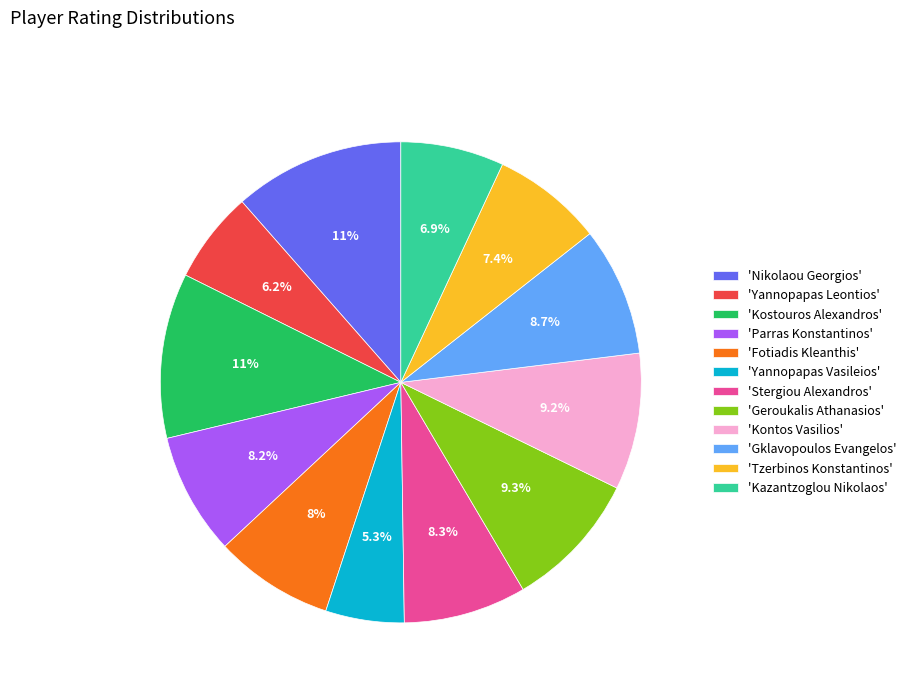

Is there a majority slice in this chart?

No